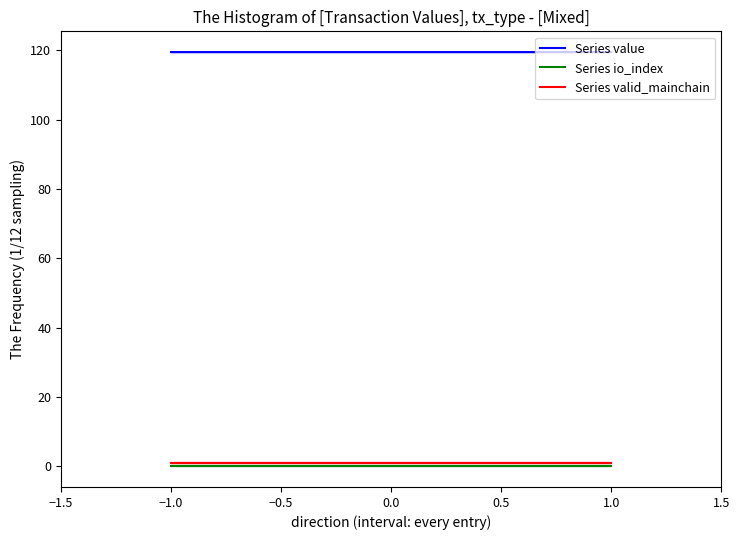

Is this an area chart (filled region under the line)?

No